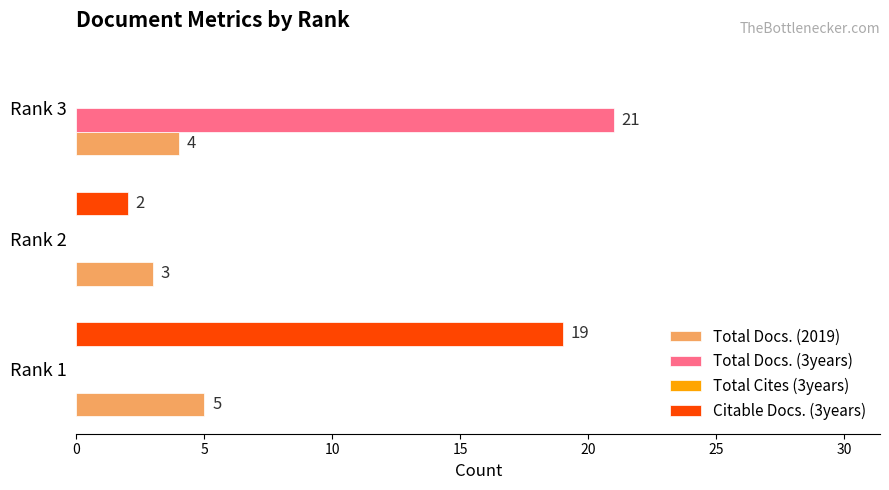

What is the approximate value of Total Docs. (2019) at Rank 3?

4